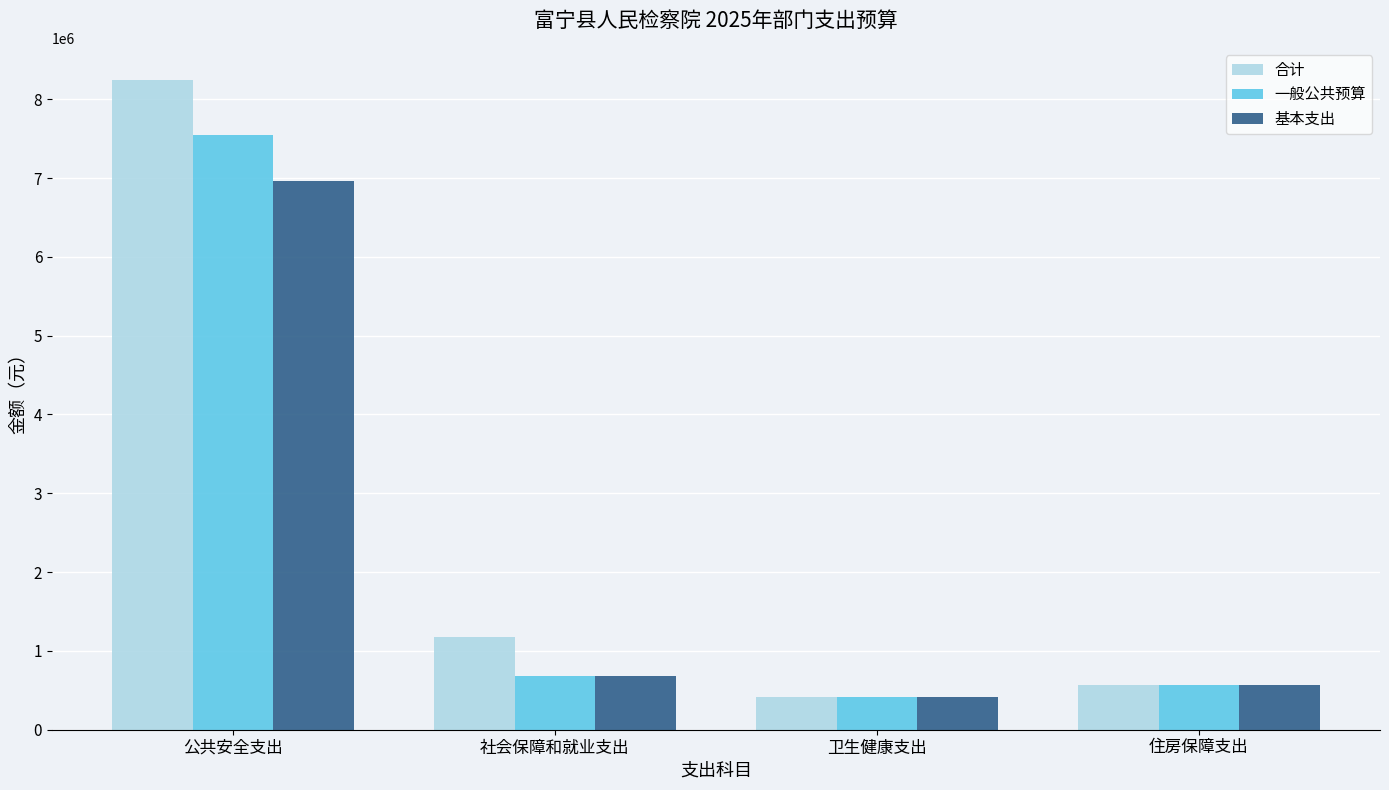

Which series has the largest total across all categories?

合计